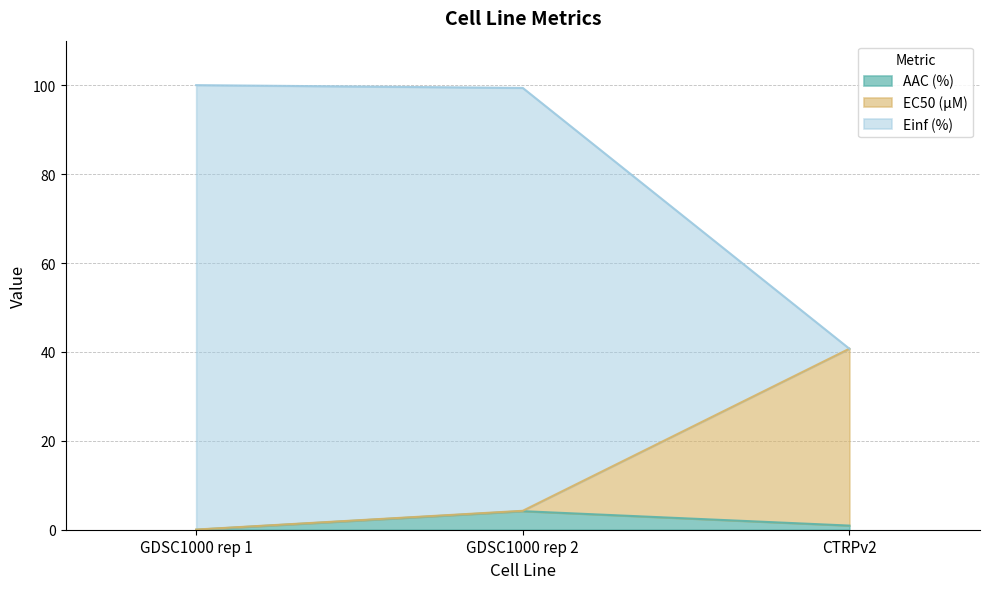

What is the maximum value for AAC (%)?

4.2